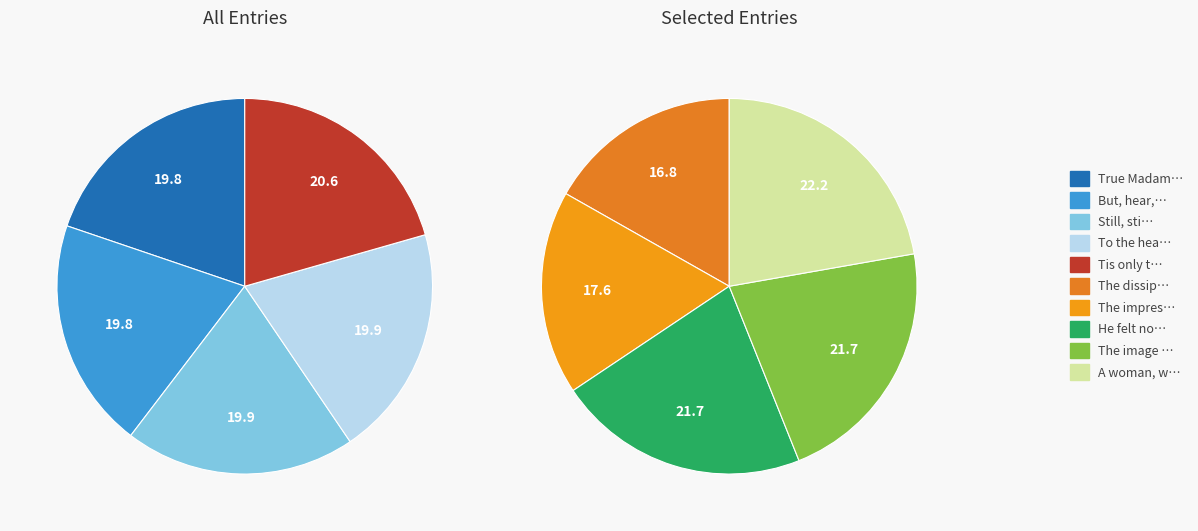

Does True Madam! But how hard to feign represent more than half of the total?

No